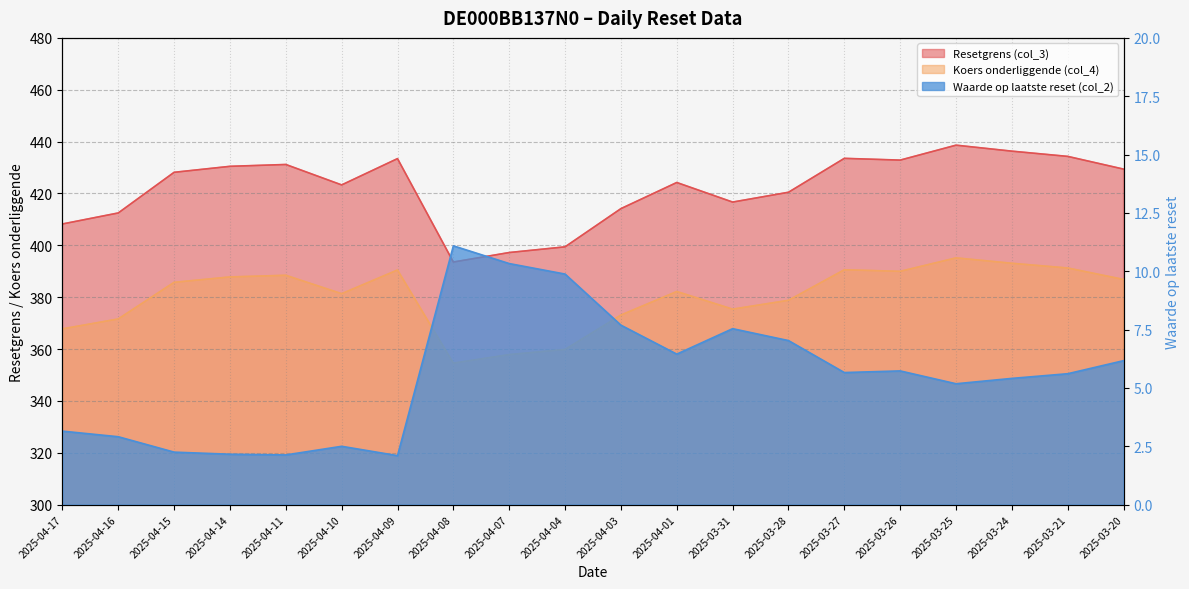

Reading left to right, what are all the values shown in this chart?

Resetgrens (col_3): 408.2	412.5	428.2	430.5	431.2	423.3	433.4	393.6	397.2	399.4	414.2	424.2	416.7	420.5	433.5	432.9	438.6	436.3	434.3	429.4
Koers onderliggende (col_4): 367.8	371.6	385.7	387.8	388.4	381.4	390.5	354.6	357.9	359.8	373.1	382.2	375.4	378.8	390.6	390.0	395.2	393.1	391.3	386.8
Waarde op laatste reset (col_2): 3.1	2.9	2.2	2.2	2.1	2.5	2.1	11.1	10.3	9.9	7.7	6.5	7.5	7.0	5.7	5.7	5.2	5.4	5.6	6.2